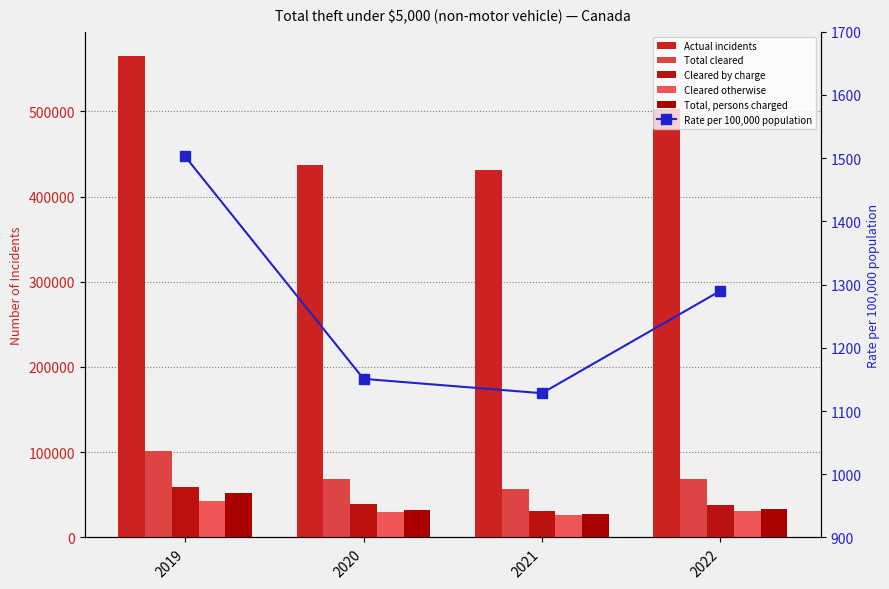

Is the value of Total cleared at 2022 greater than the value of Cleared otherwise at 2021?

Yes